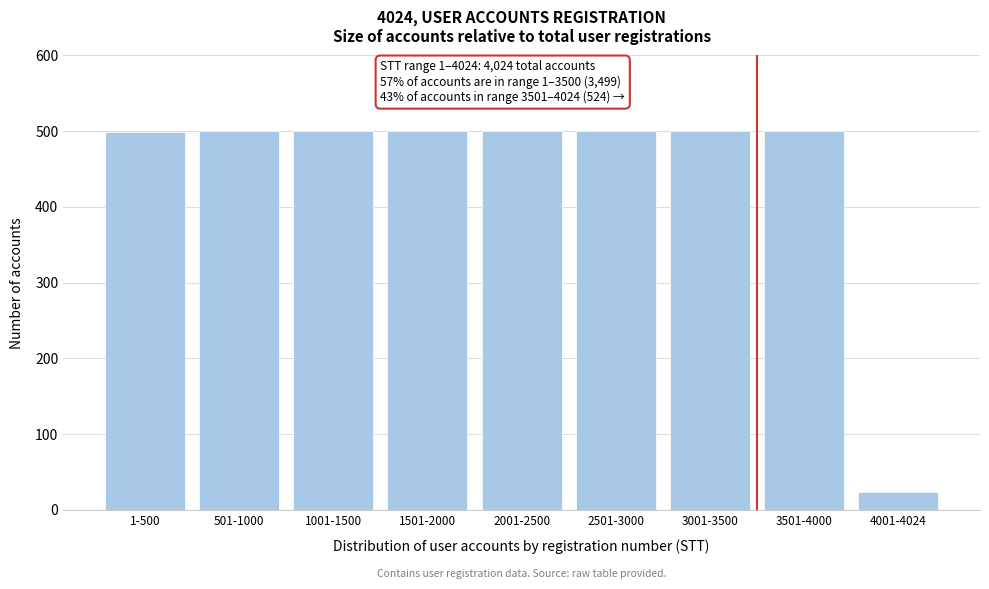

Where is the data nearest to the value 262?

1-500